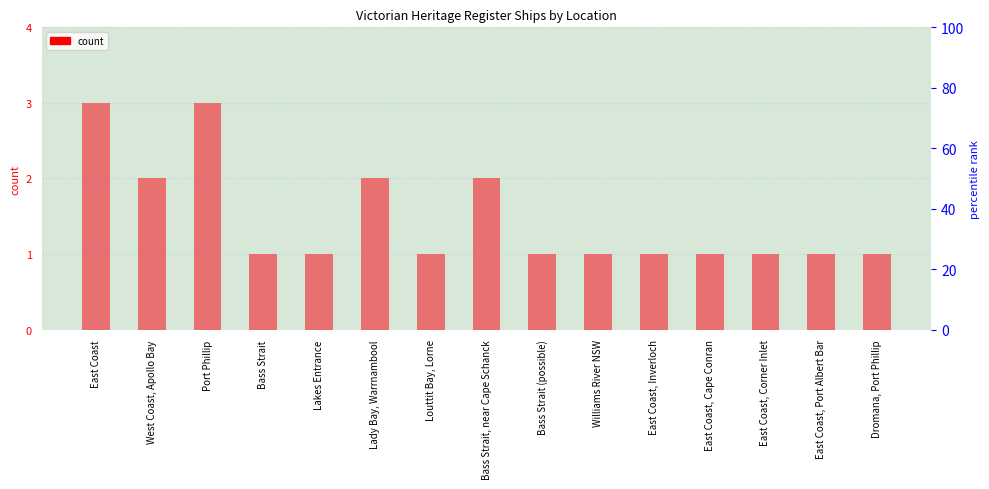

The value at Dromana, Port Phillip is 1. True or false?

True